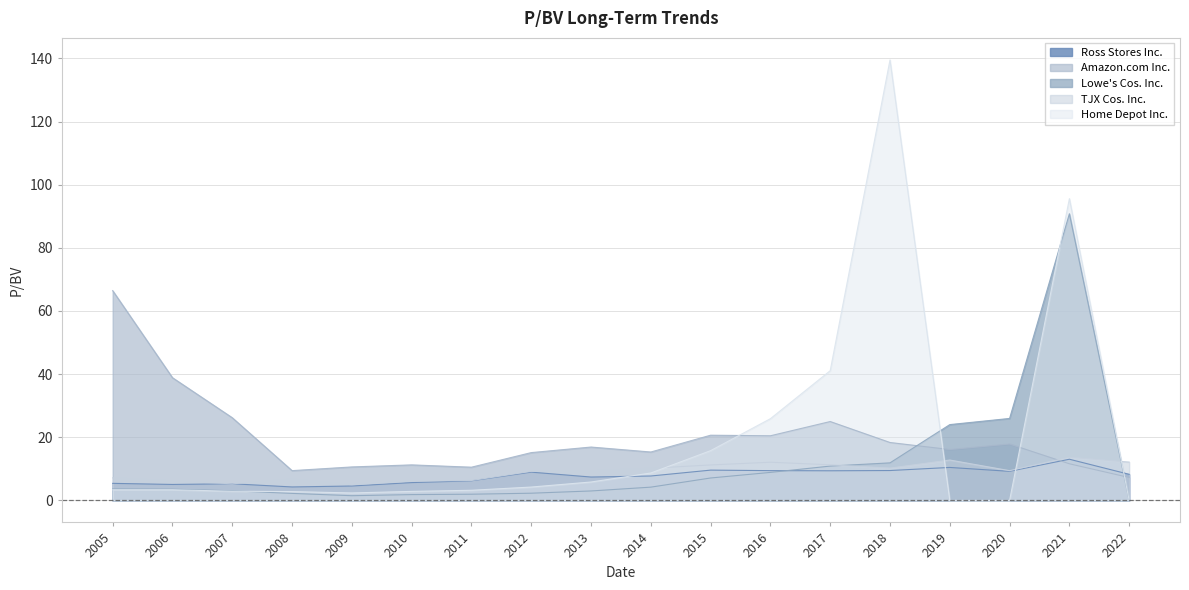

Reading left to right, list all the values displayed in this chart.

Ross Stores Inc.: 5.4	5.0	5.3	4.3	4.6	5.6	6.2	8.9	7.4	7.7	9.6	9.4	9.4	9.5	10.4	9.2	13.0	8.3
Amazon.com Inc.: 66.4	38.9	26.2	9.4	10.6	11.2	10.5	15.1	16.9	15.3	20.6	20.5	25.0	18.3	16.1	17.9	11.6	7.2
Lowe's Cos. Inc.: 3.6	3.5	3.0	2.2	1.5	1.8	2.0	2.3	3.0	4.2	7.1	8.9	10.9	11.9	24.0	26.0	90.8	0.0
TJX Cos. Inc.: 7.2	6.2	5.2	6.7	5.0	6.1	6.3	9.2	9.4	10.2	11.2	12.1	11.3	10.2	12.8	9.4	13.7	12.1
Home Depot Inc.: 3.4	3.4	2.9	2.8	2.4	2.9	3.2	4.2	5.8	8.7	15.8	25.9	41.1	139.5	0.0	0.0	95.6	0.0